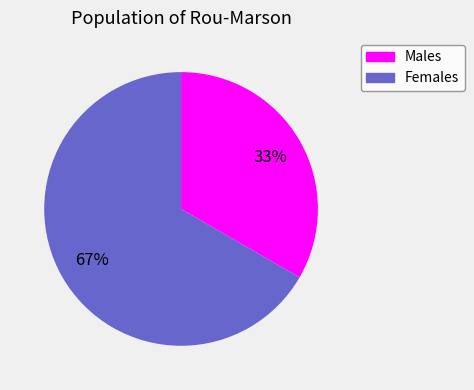

Does any single category account for the majority?

Yes